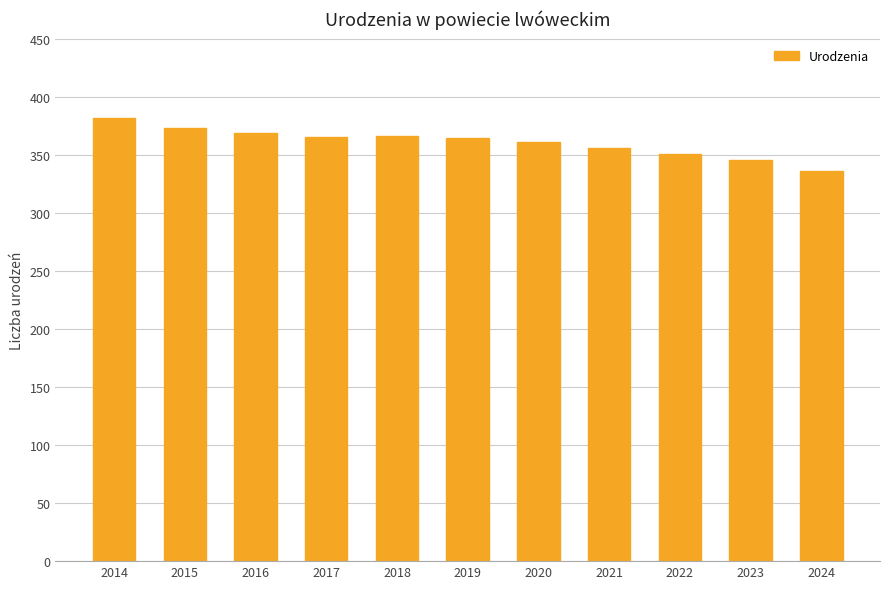

The chart shows a value of 545 at 2020. True or false?

False